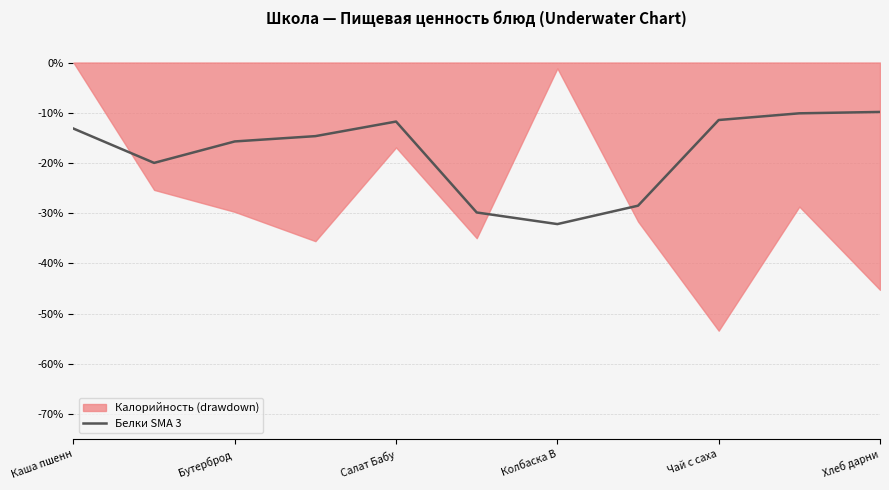

The value of Белки SMA 3 at Каша пшенн is -18.9. True or false?

False